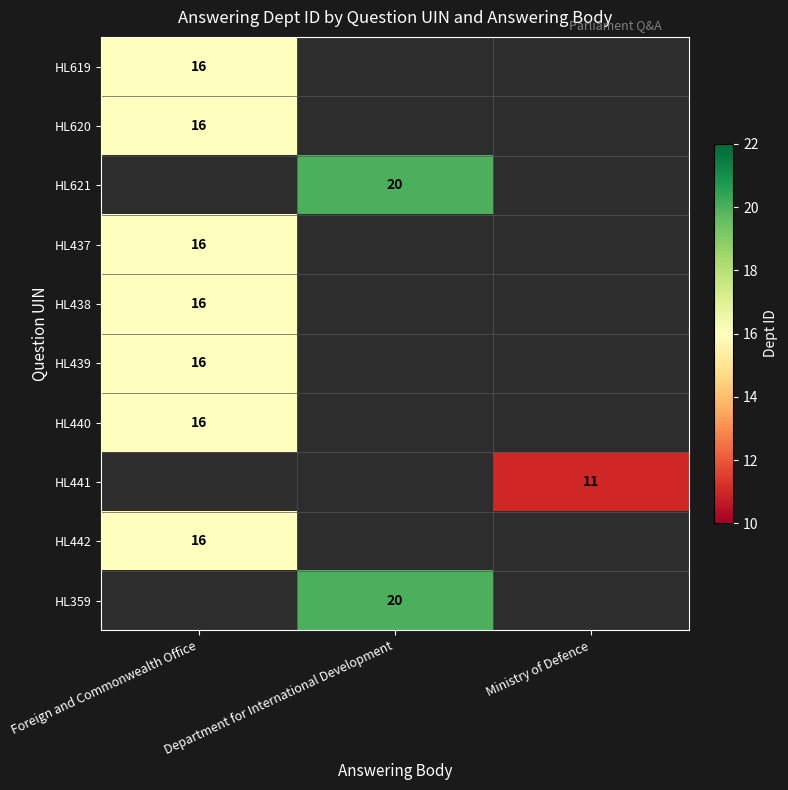

What is the smallest value displayed?

11.0